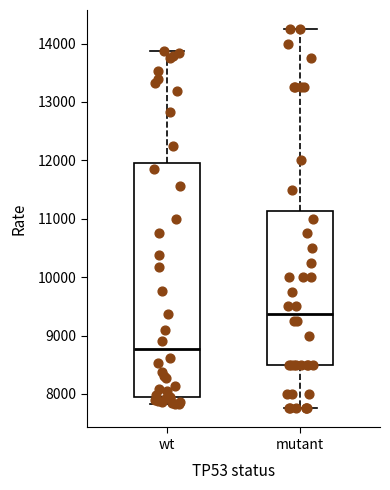

Which box is the tallest, from its lower edge to its upper edge?

wt